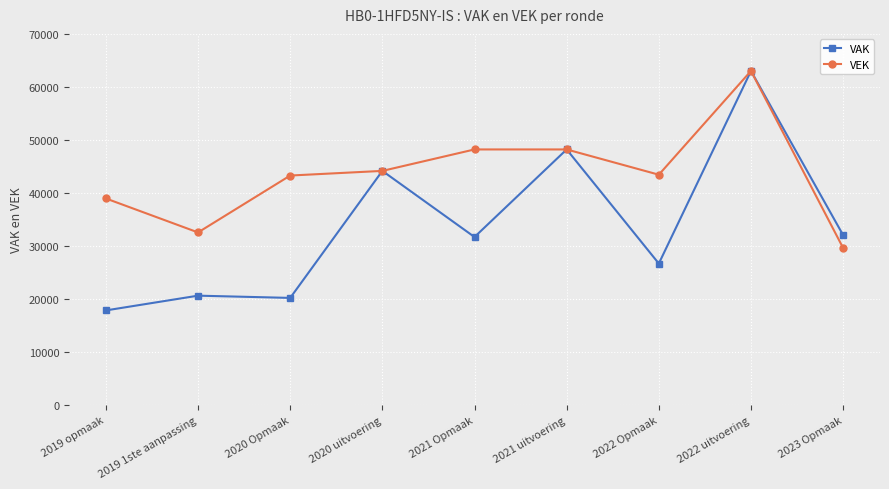

At which label does VAK reach its peak?

2022 uitvoering